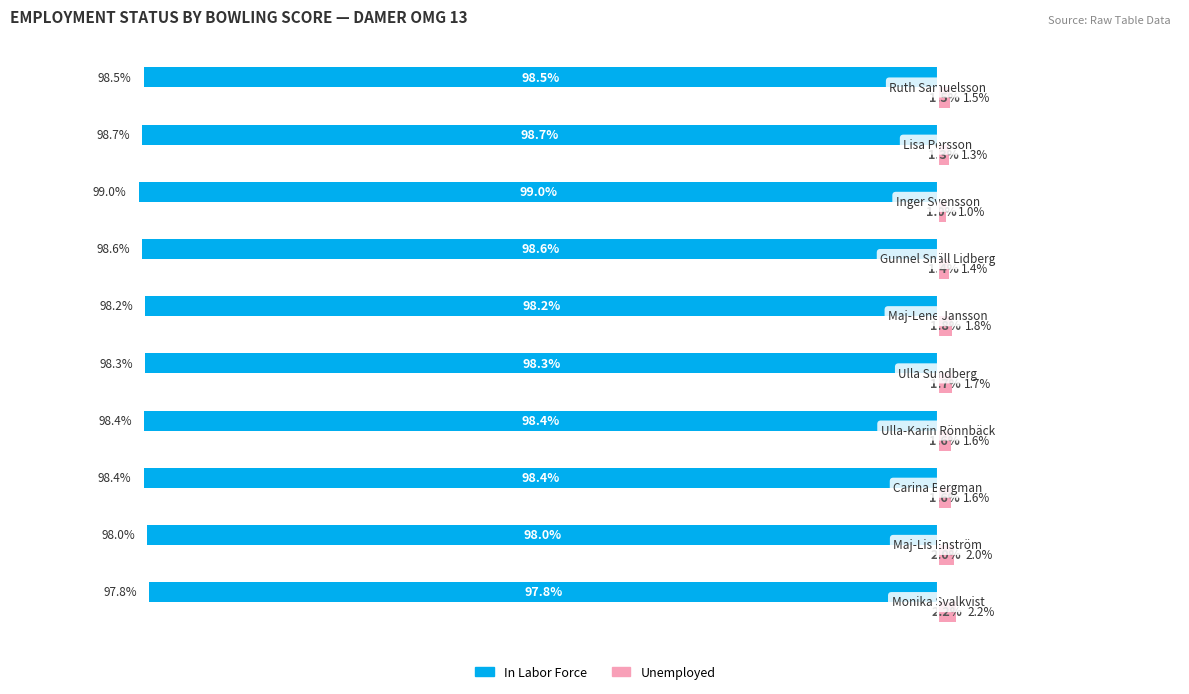

List the series in order of their overall mean, highest first.

Unemployed, In Labor Force